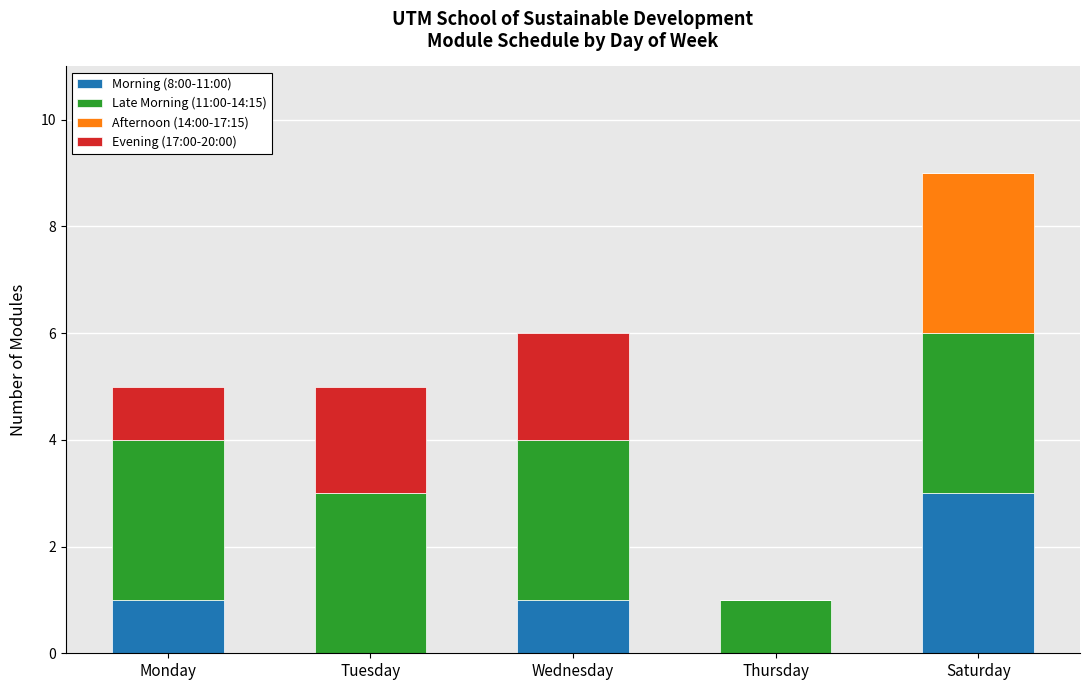

At which category is the sum across all series the highest?

Saturday